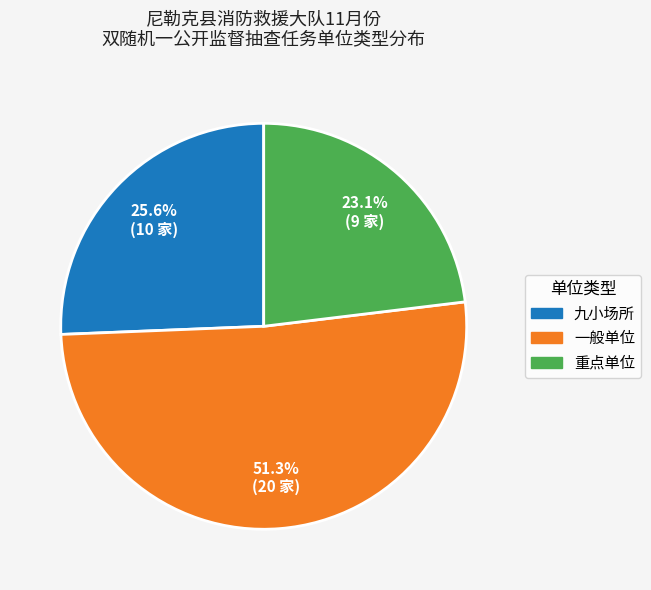

Is 重点单位 the majority of the pie?

No